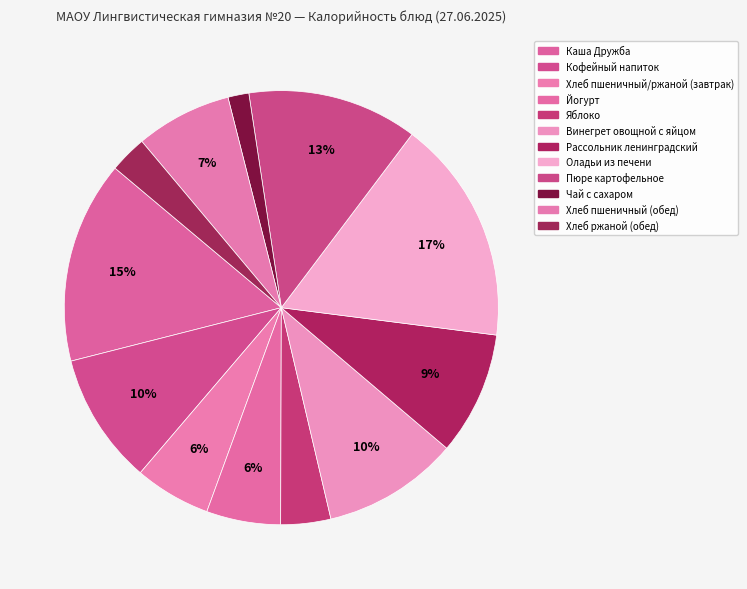

What percentage is the Каша Дружба slice, to the nearest percent?

15%